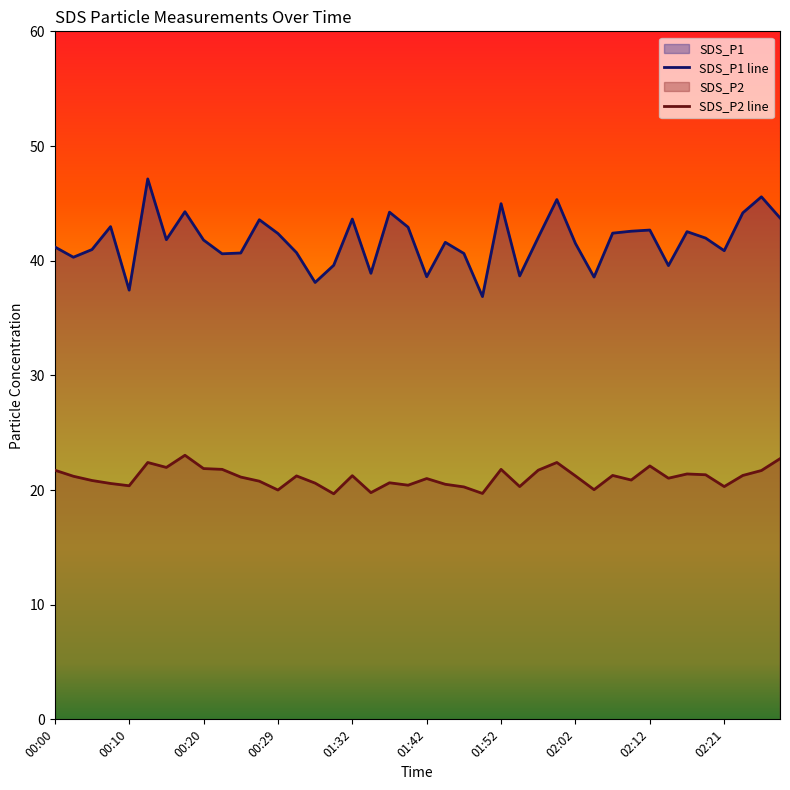

Reading left to right, list all the values displayed in this chart.

SDS_P1: 00:00=41.2	00:02=40.3	00:05=41.0	00:07=43.0	00:10=37.4	00:12=47.1	00:15=41.8	00:17=44.3	00:20=41.8	00:22=40.6	00:24=40.7	00:27=43.6	00:29=42.4	01:24=40.7	01:27=38.1	01:29=39.6	01:32=43.6	01:34=38.9	01:37=44.2	01:40=42.9	01:42=38.6	01:45=41.6	01:47=40.6	01:49=36.9	01:52=45.0	01:54=38.7	01:57=42.0	01:59=45.3	02:02=41.5	02:04=38.6	02:07=42.4	02:09=42.6	02:12=42.7	02:14=39.6	02:16=42.5	02:19=42.0	02:21=40.9	02:24=44.2	02:26=45.6	02:29=43.7
SDS_P2: 00:00=21.7	00:02=21.2	00:05=20.8	00:07=20.6	00:10=20.4	00:12=22.4	00:15=22.0	00:17=23.0	00:20=21.9	00:22=21.8	00:24=21.1	00:27=20.8	00:29=20.0	01:24=21.2	01:27=20.6	01:29=19.7	01:32=21.2	01:34=19.8	01:37=20.6	01:40=20.4	01:42=21.0	01:45=20.5	01:47=20.3	01:49=19.7	01:52=21.8	01:54=20.3	01:57=21.7	01:59=22.4	02:02=21.2	02:04=20.0	02:07=21.3	02:09=20.9	02:12=22.1	02:14=21.0	02:16=21.4	02:19=21.3	02:21=20.3	02:24=21.3	02:26=21.7	02:29=22.7